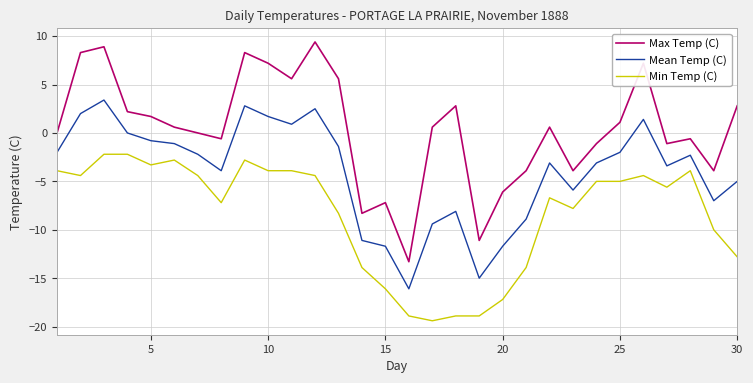

Which series has the largest range (max minus min)?

Max Temp (C)